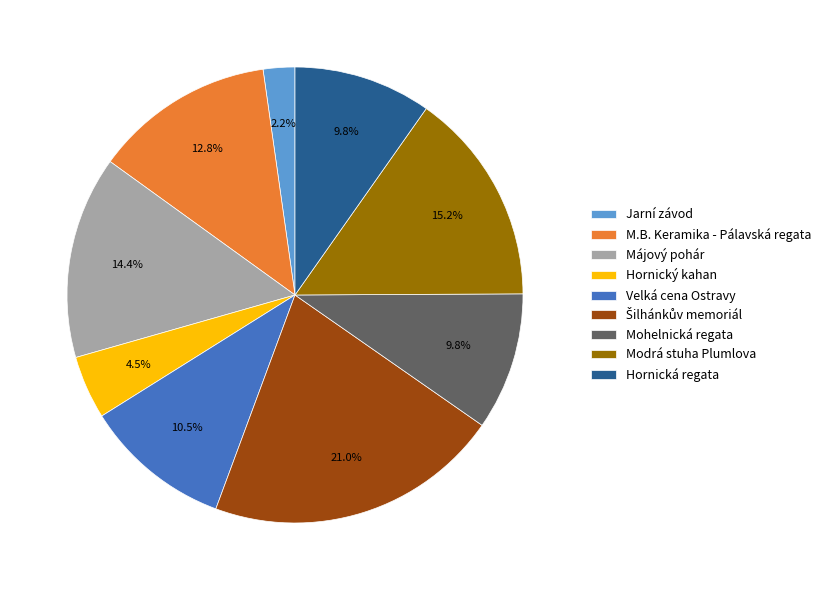

How many segments does this pie chart have?

9